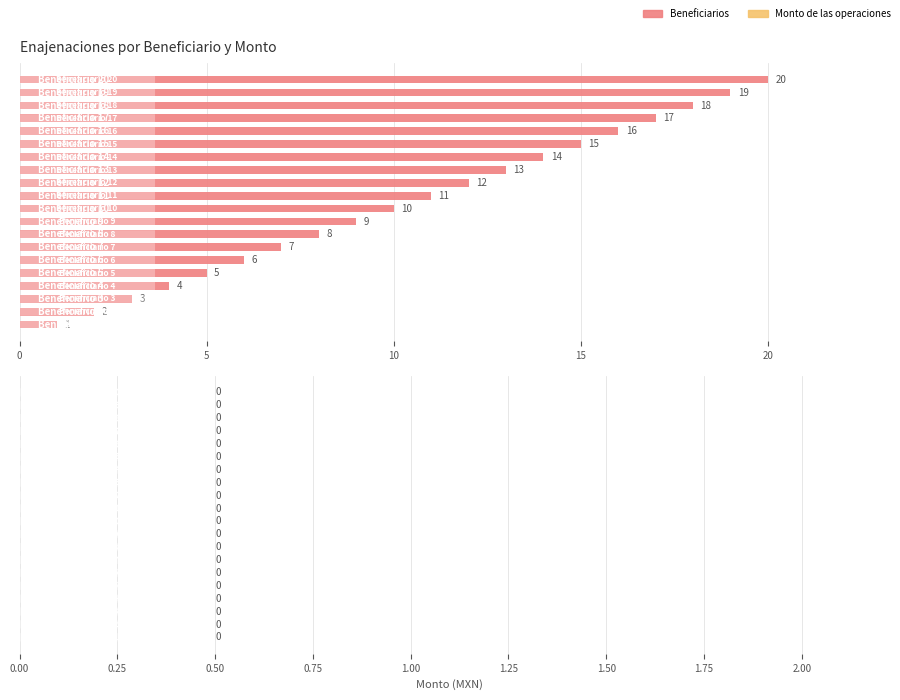

What is the difference between the maximum and minimum values?

19